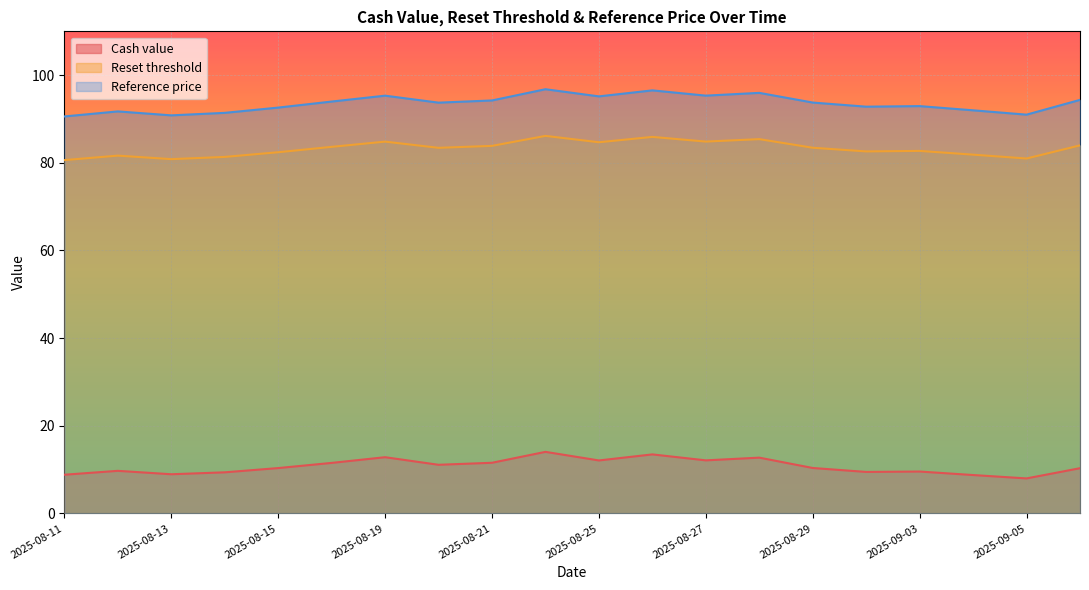

What is the maximum value for Cash value?

14.1